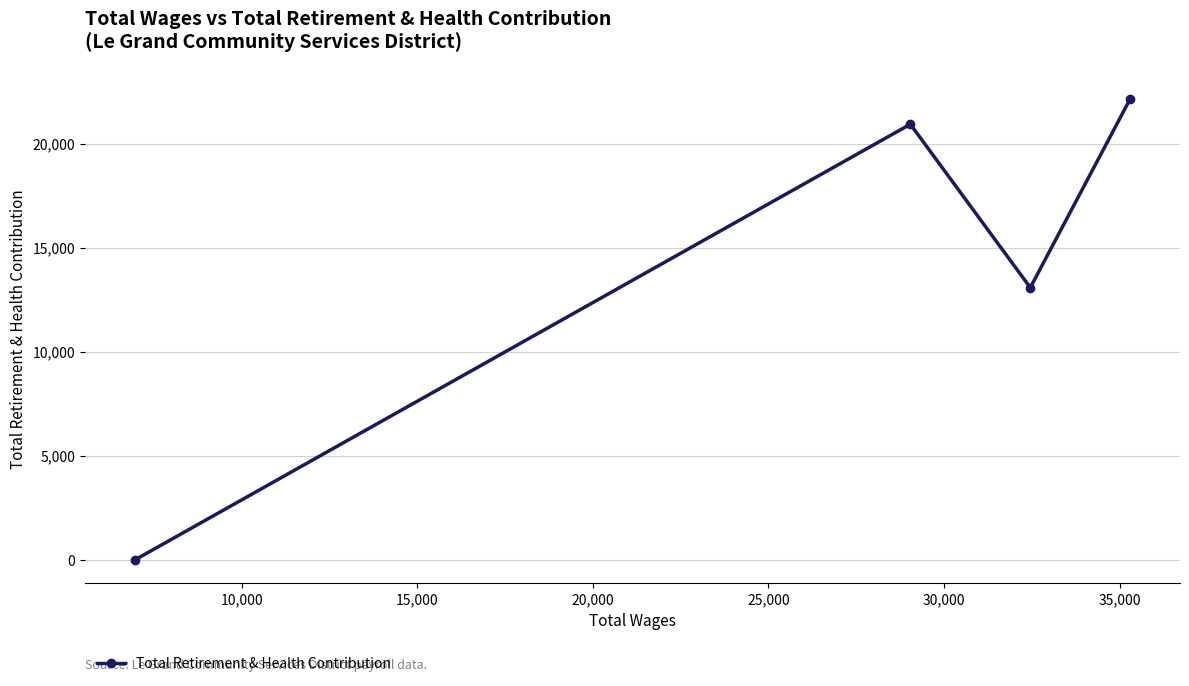

What is the maximum value shown in the chart?

22176